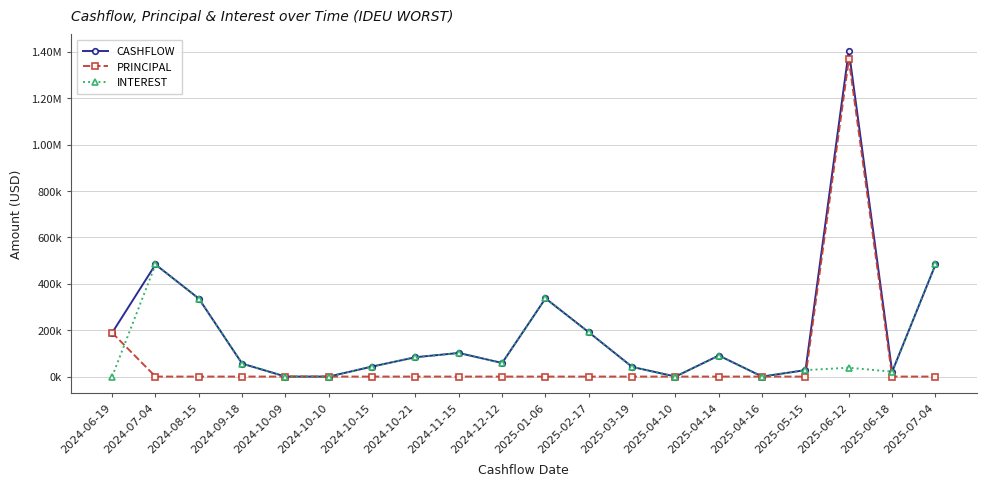

What are all the series names shown in the legend?

CASHFLOW, PRINCIPAL, INTEREST